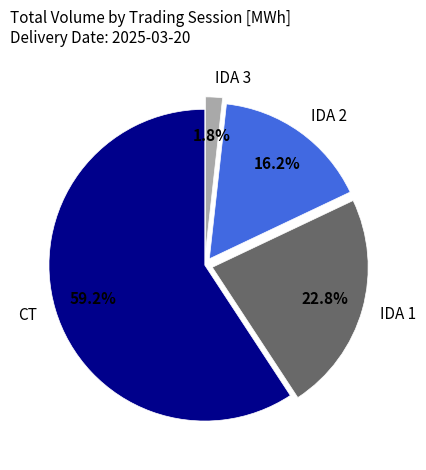

Combined, what portion of the pie is CT and IDA 3?

61.0%